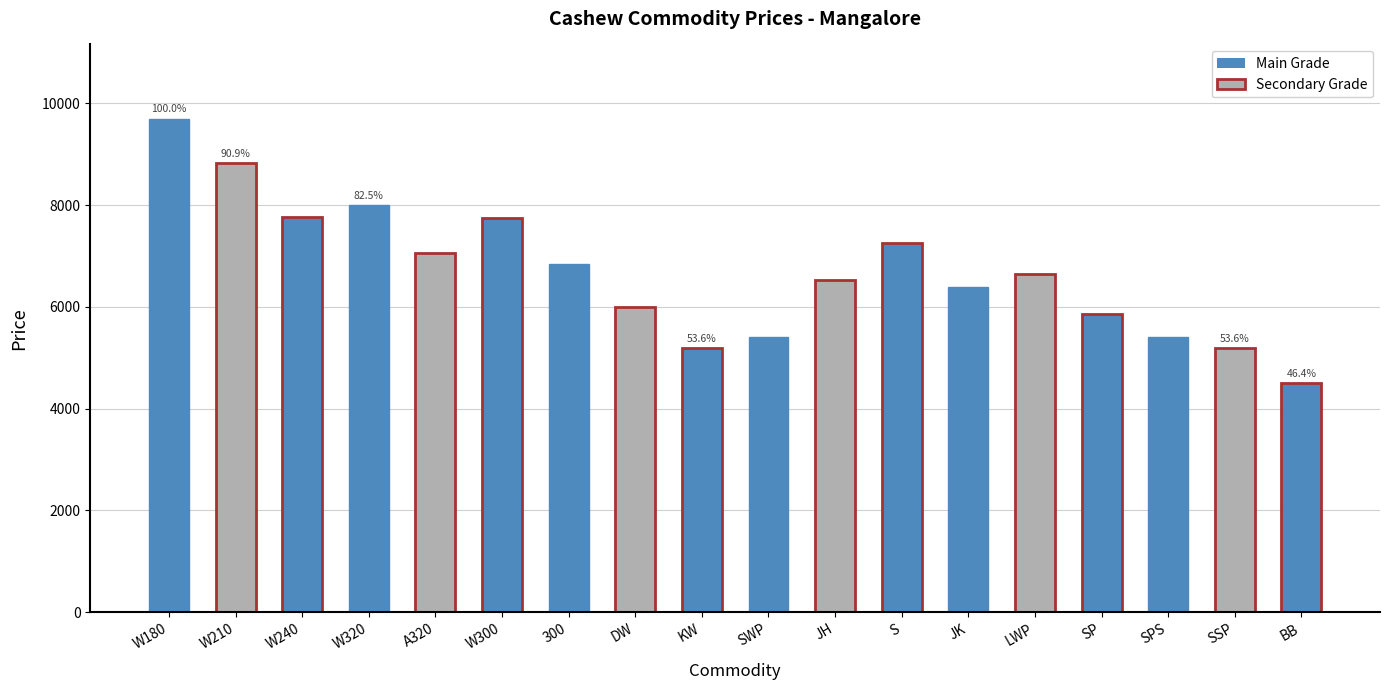

What is the greatest value displayed?

9700